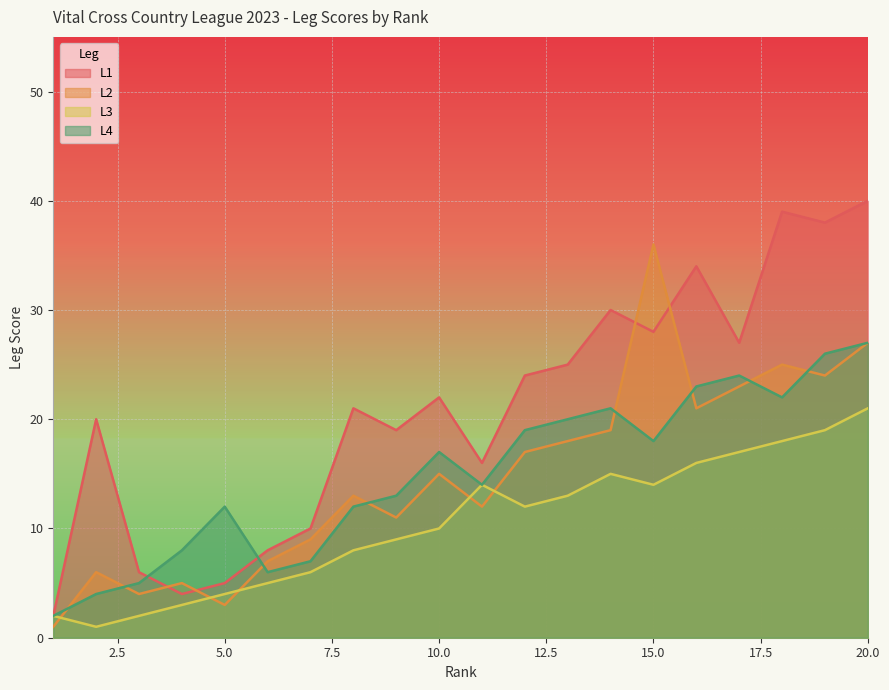

Reading right to left, what are all the values shown in this chart?

L1: 40	38	39	27	34	28	30	25	24	16	22	19	21	10	8	5	4	6	20	2
L2: 27	24	25	23	21	36	19	18	17	12	15	11	13	9	7	3	5	4	6	1
L3: 21	19	18	17	16	14	15	13	12	14	10	9	8	6	5	4	3	2	1	2
L4: 27	26	22	24	23	18	21	20	19	14	17	13	12	7	6	12	8	5	4	2